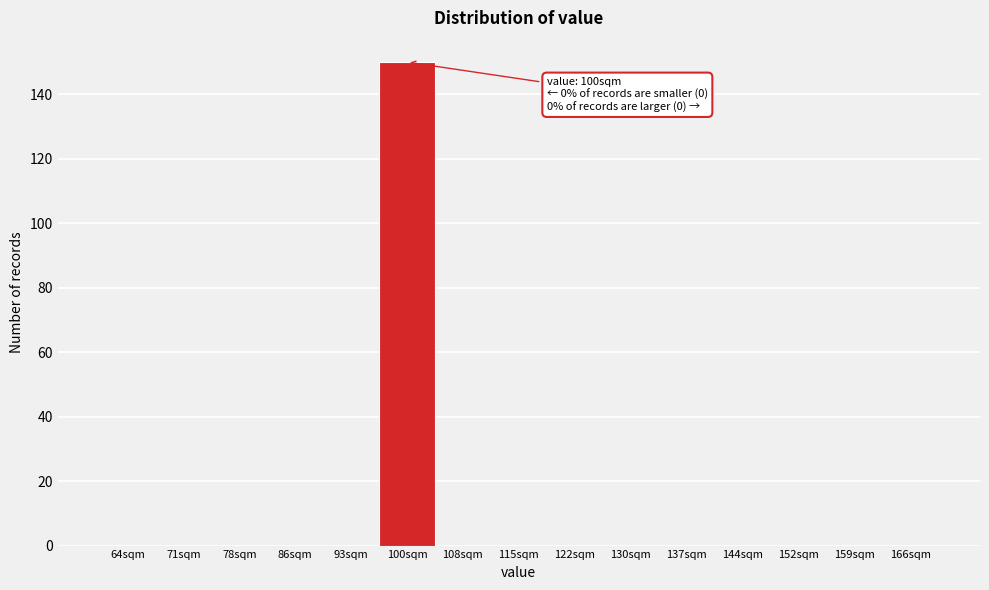

Over which range of the x-axis is the bar tallest?

97 to 104